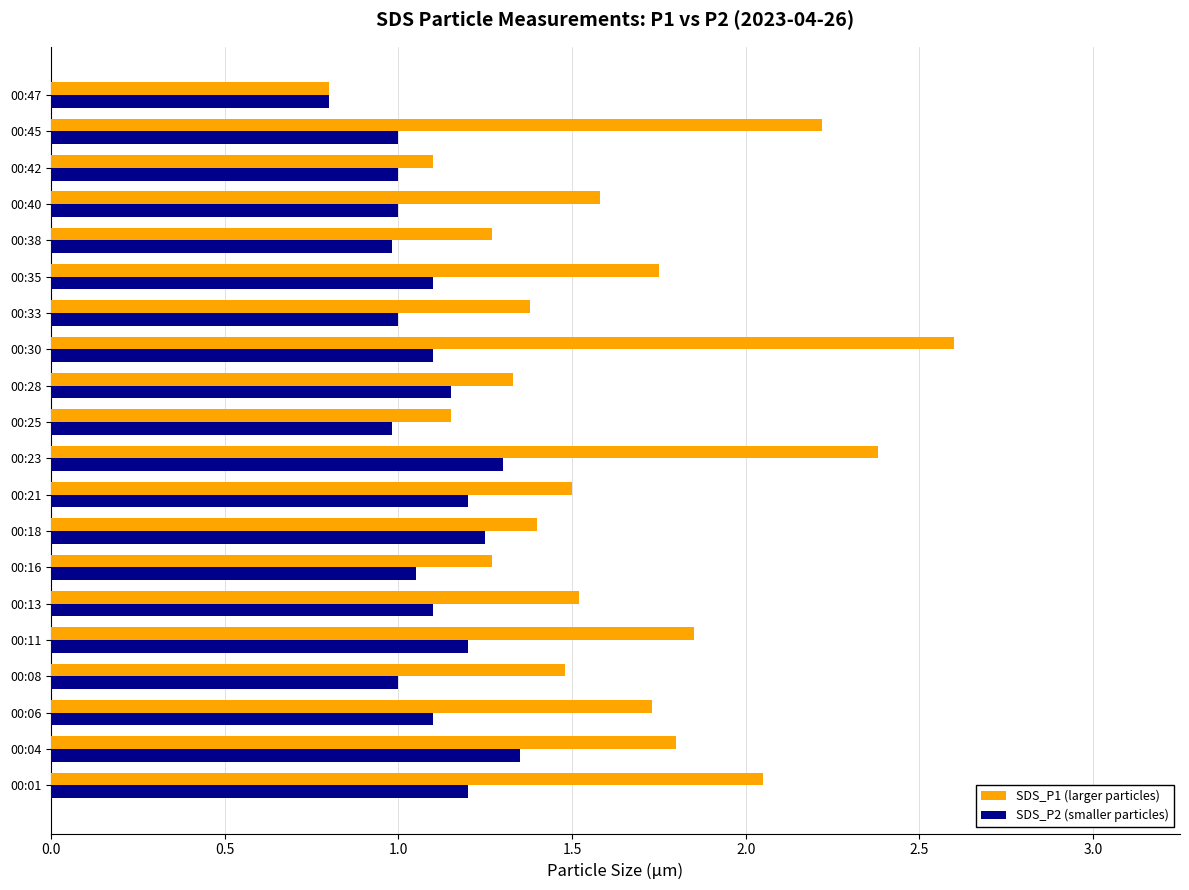

At which label does SDS_P2 (smaller particles) reach its peak?

00:04